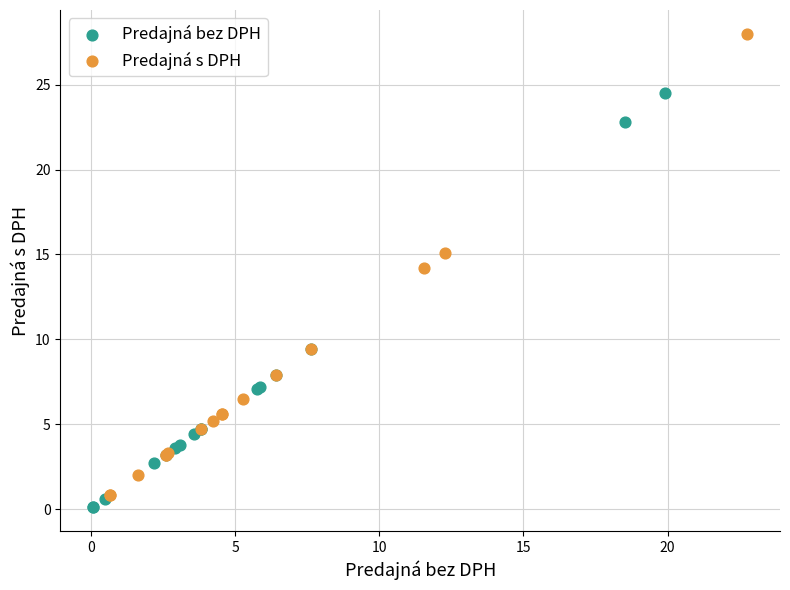

What are all the series names shown in the legend?

Predajná bez DPH, Predajná s DPH